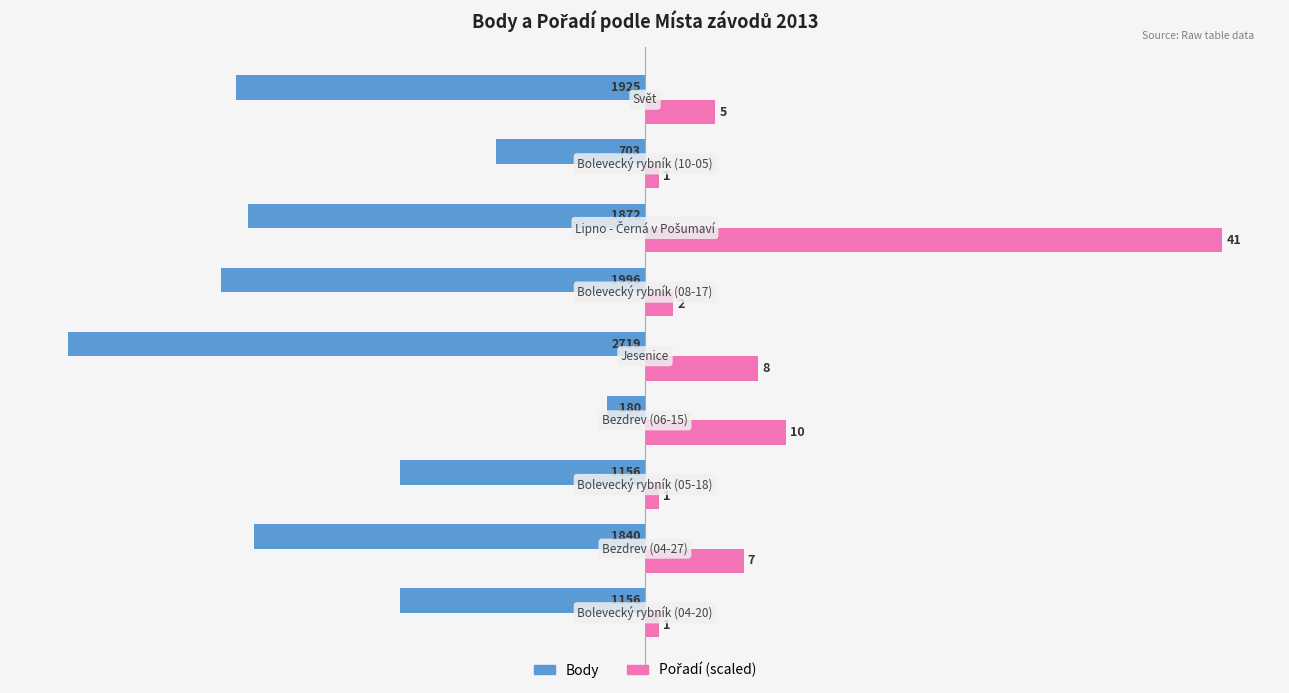

How many groups of bars are there?

9